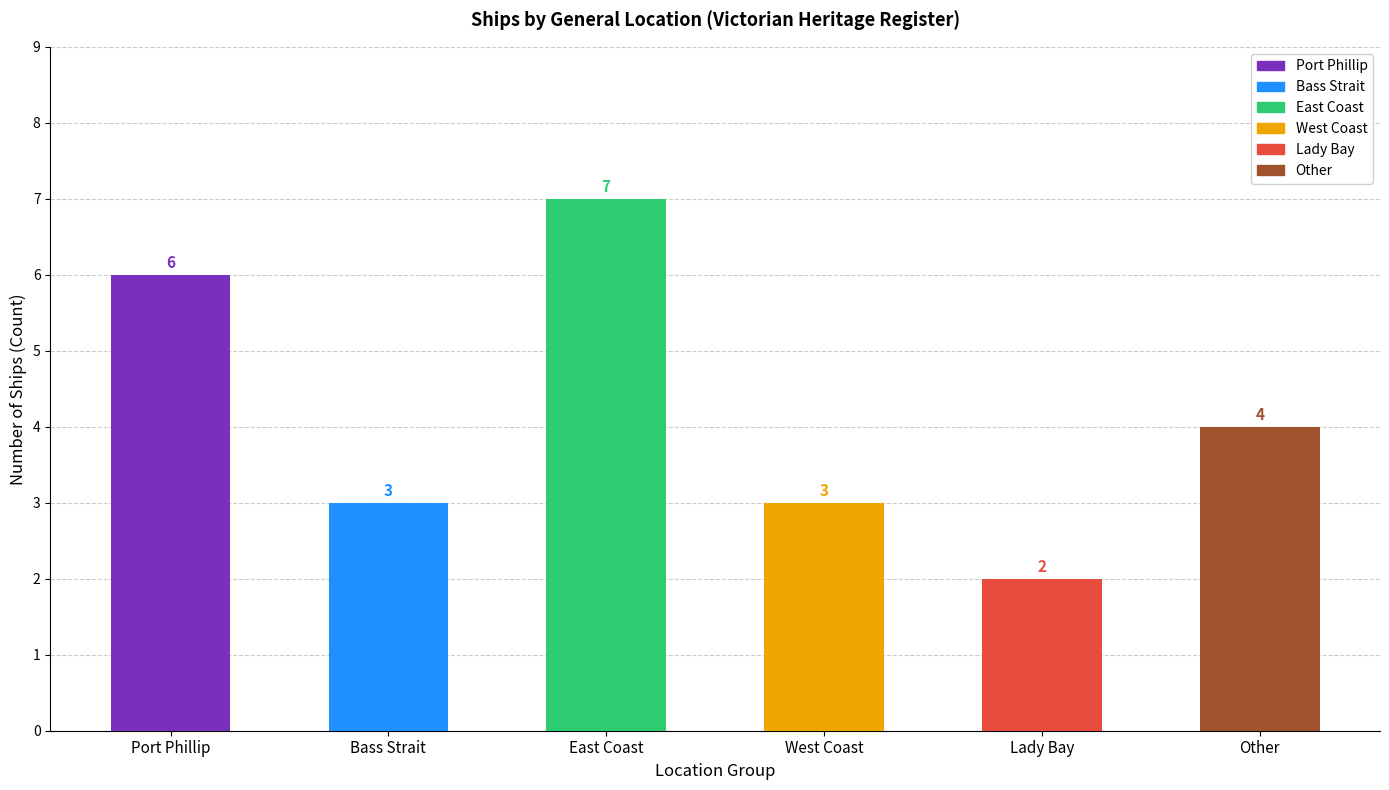

What is the smallest value displayed?

2